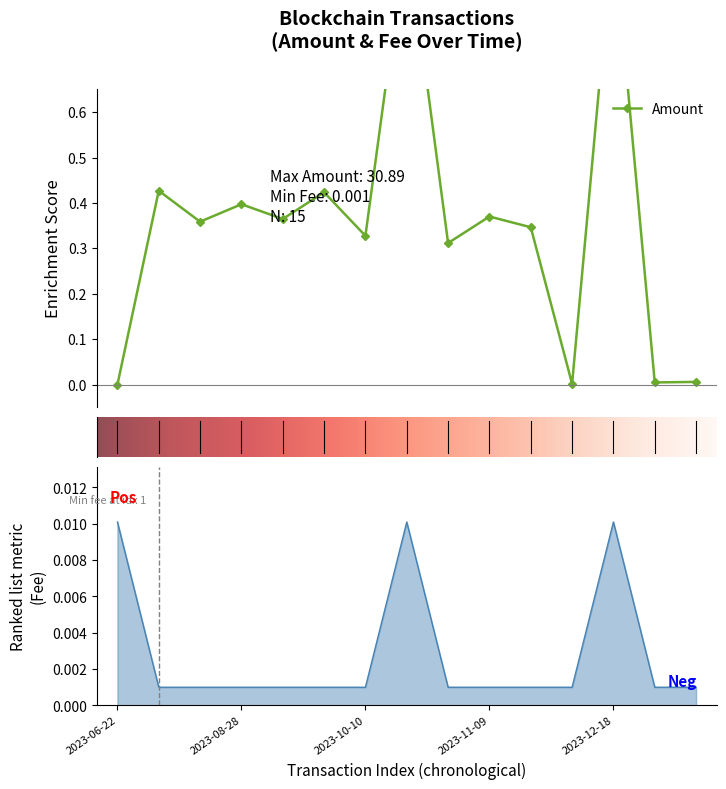

Between 2023-12-25 and 2023-12-18, which is larger?

2023-12-18